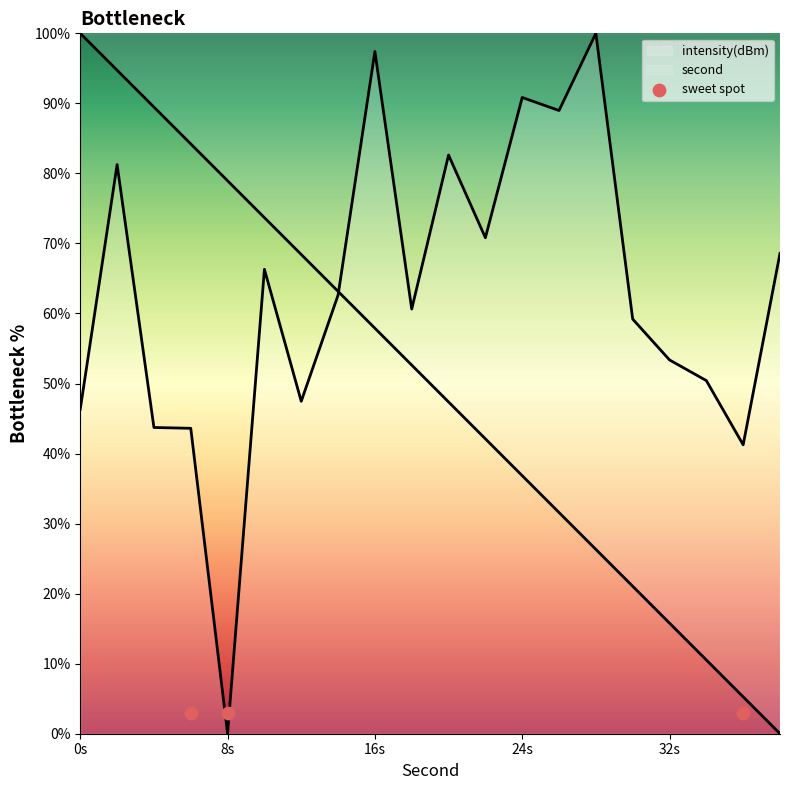

Which series contains the lowest Y value?

intensity(dBm)